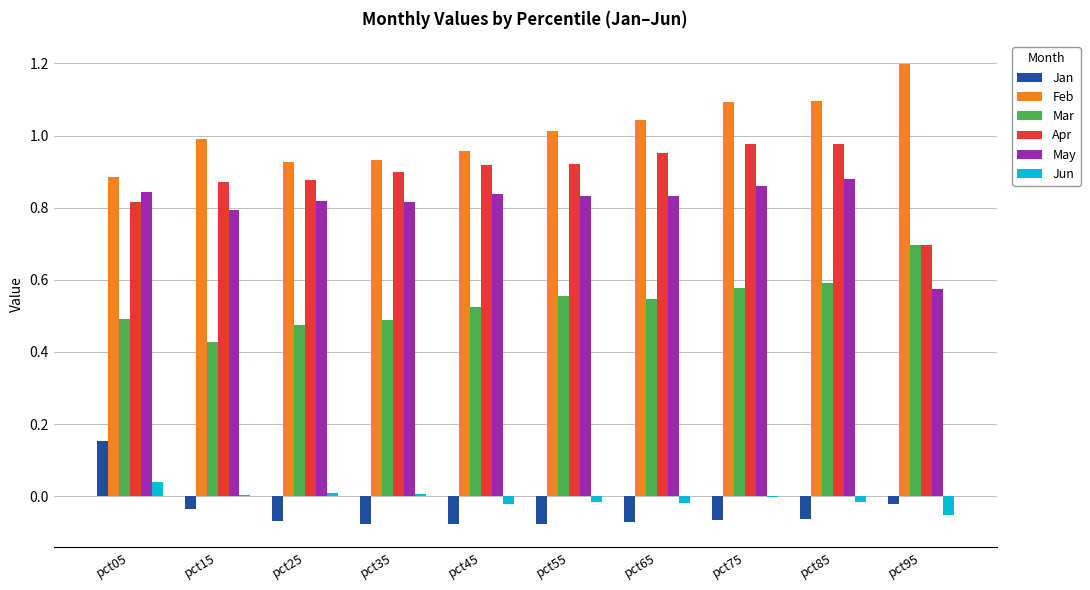

How many groups of bars are there?

10